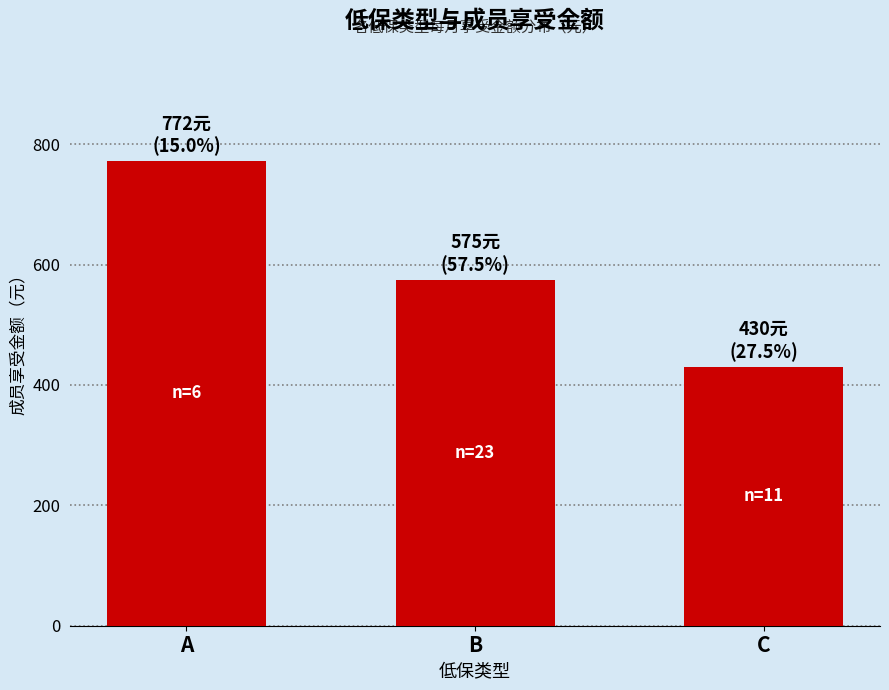

What is the average value?

592